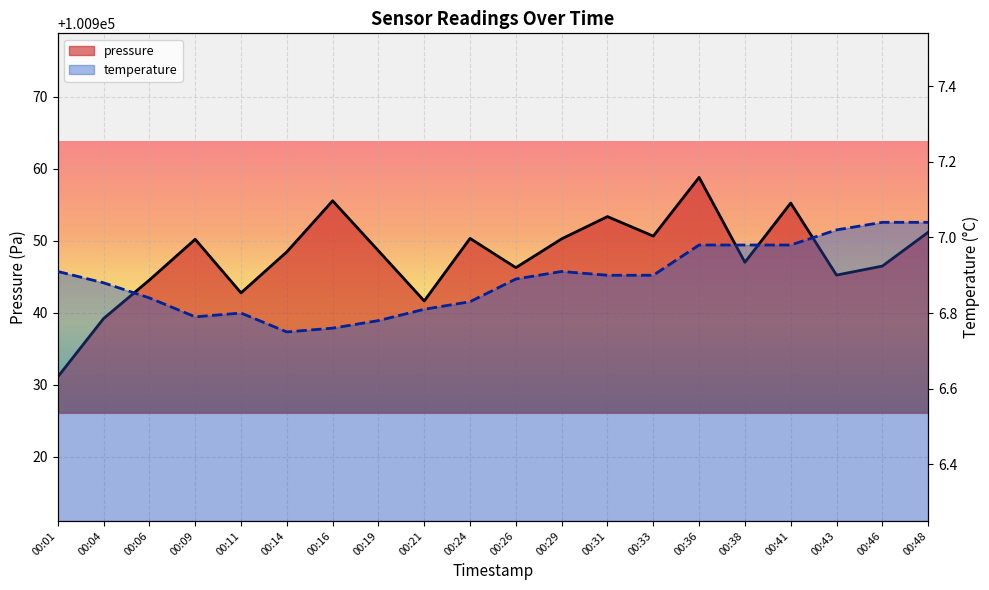

What is the smallest value displayed?

6.8